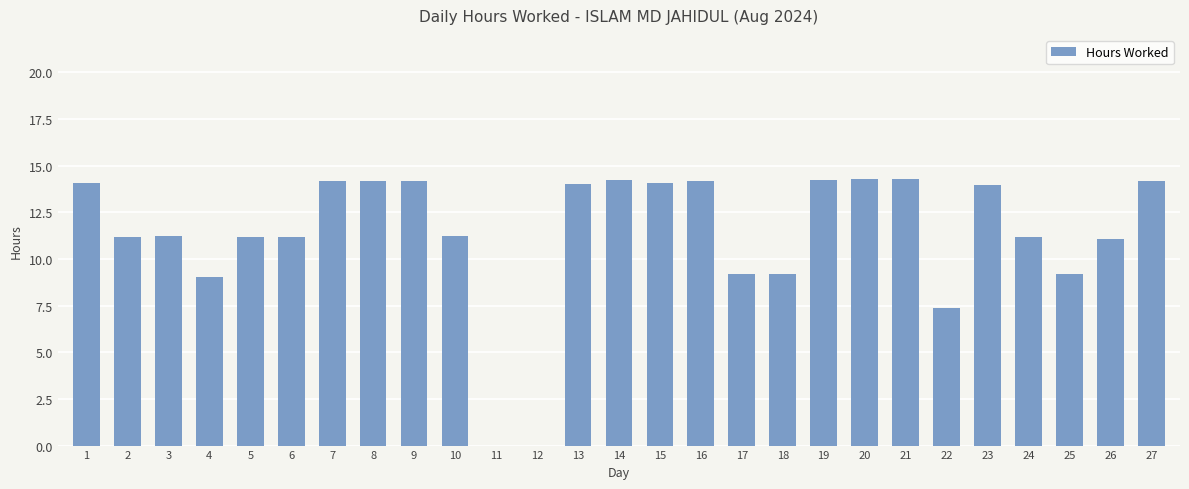

What is the sum of all values?

306.2